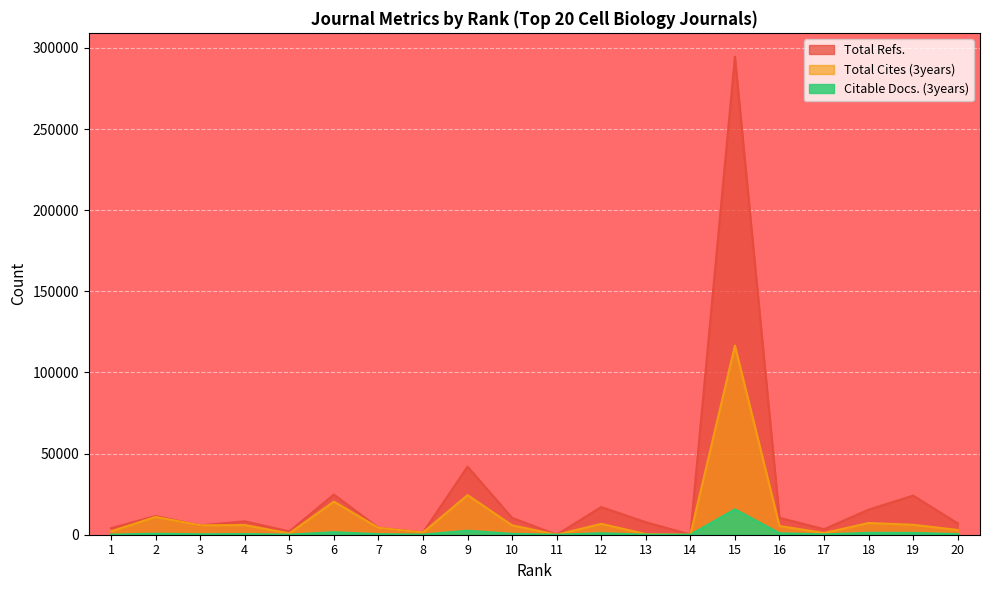

Which series has the widest spread of values?

Total Refs.